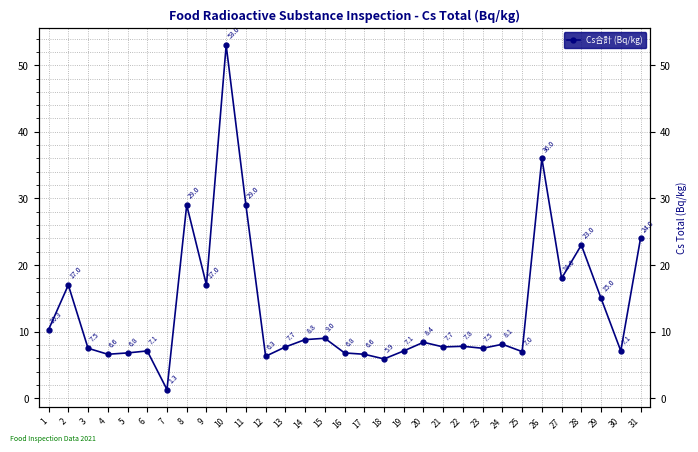

What is the difference between the maximum and minimum values?

51.7